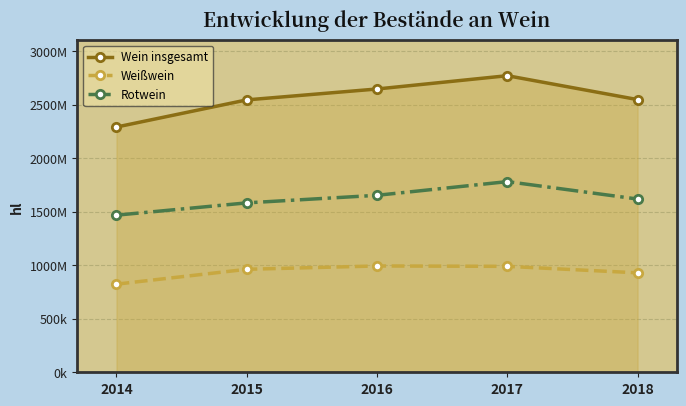

At 2016, list the series in order from largest to smallest.

Wein insgesamt, Rotwein, Weißwein